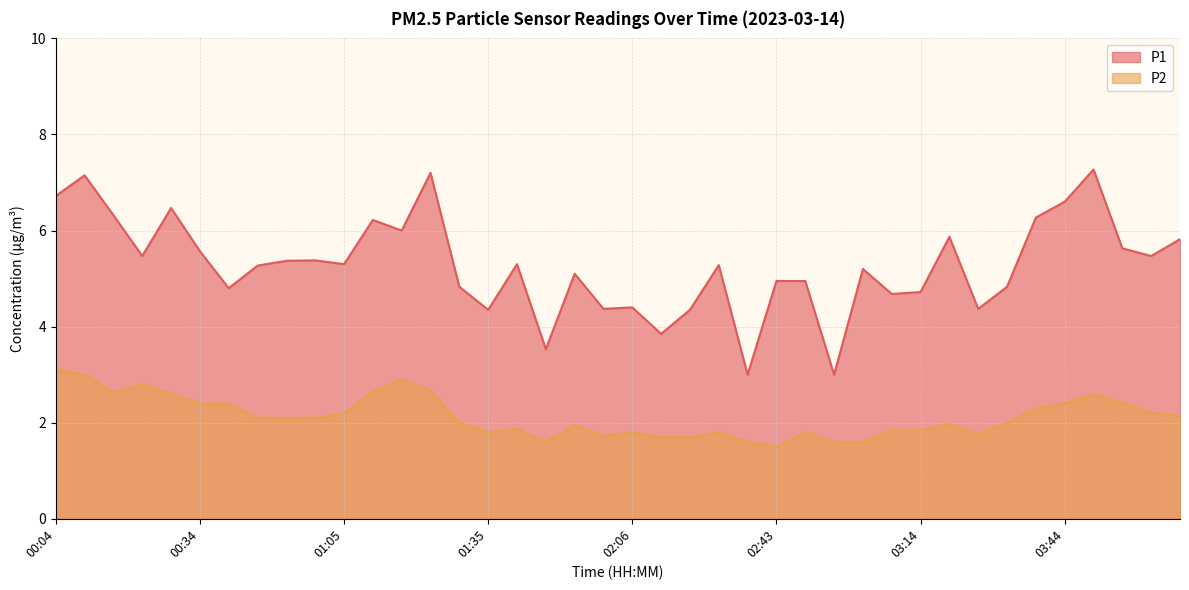

How many lines are shown in the chart?

2